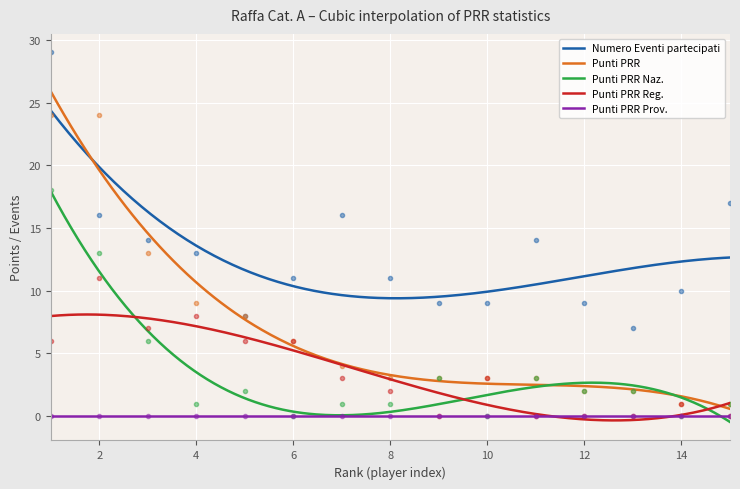

How many positive values does the Punti PRR Reg. series have?

10